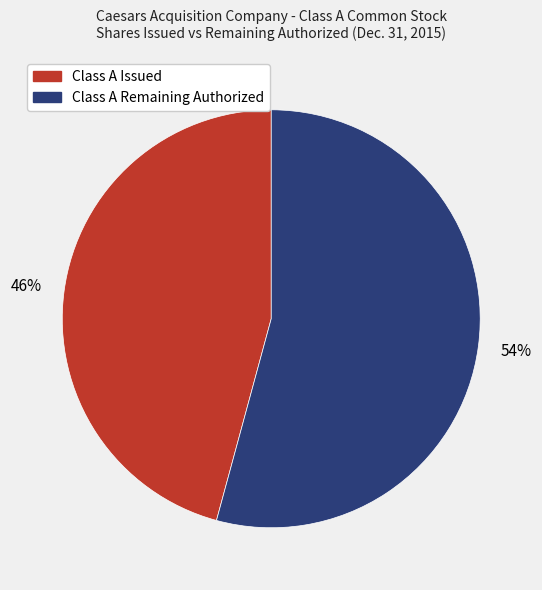

To the nearest percent, what is the average slice percentage?

50%